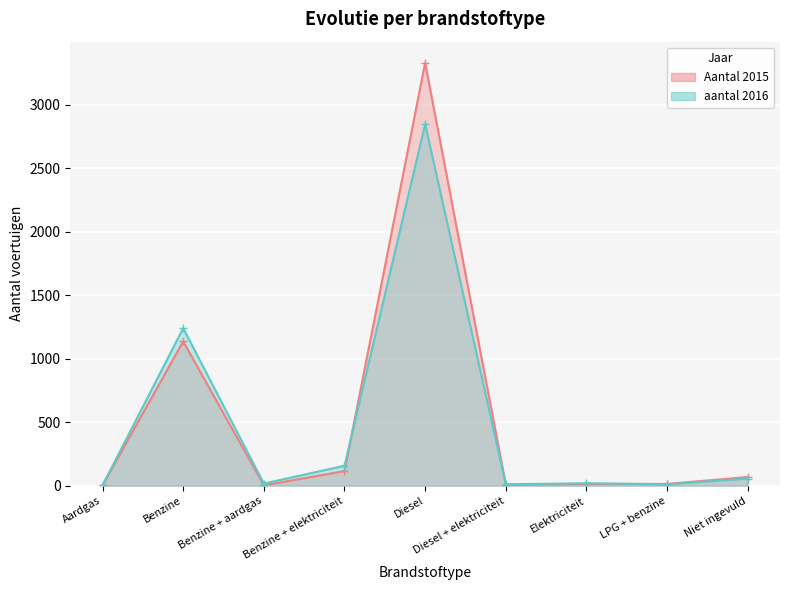

After their last crossing, which series has the higher values: aantal 2016 or Aantal 2015?

Aantal 2015